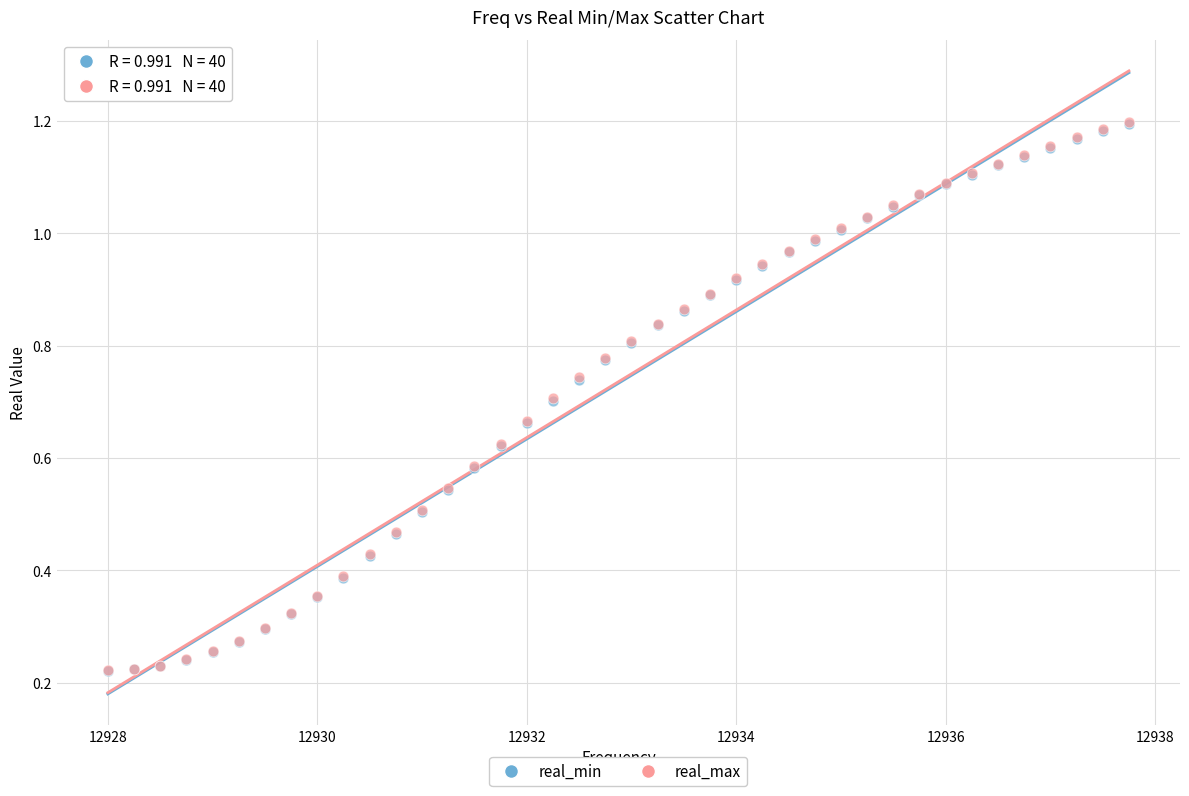

Which series has the largest Y range (max minus min)?

real_max